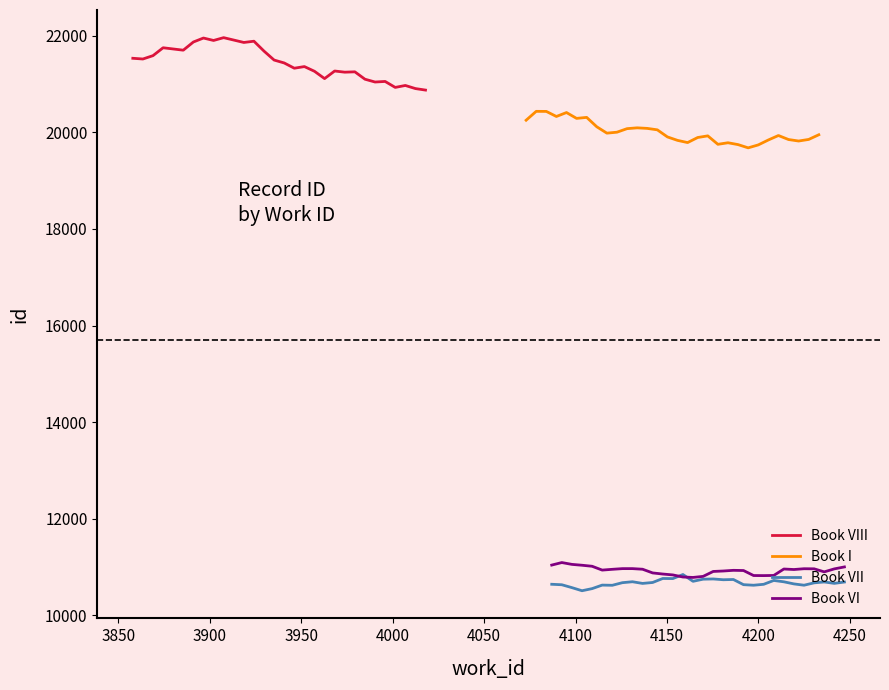

What is the highest value of the Book VIII series?

21958.8